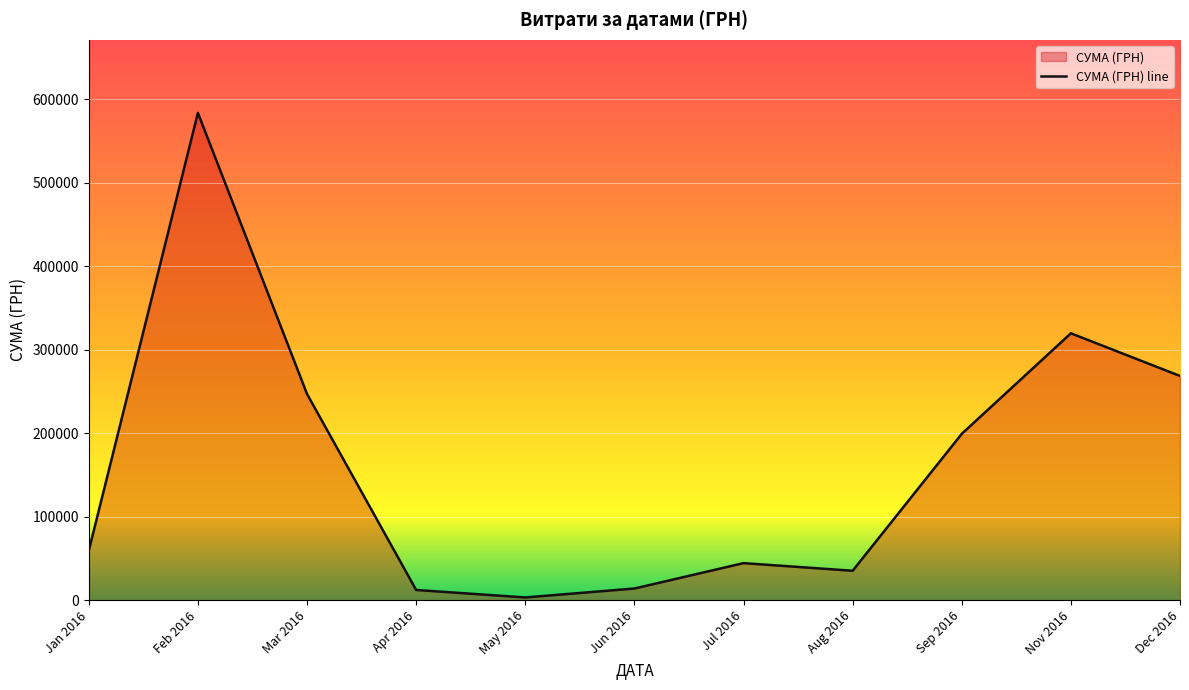

What is the label of the 5th point from the right?

Jul 2016